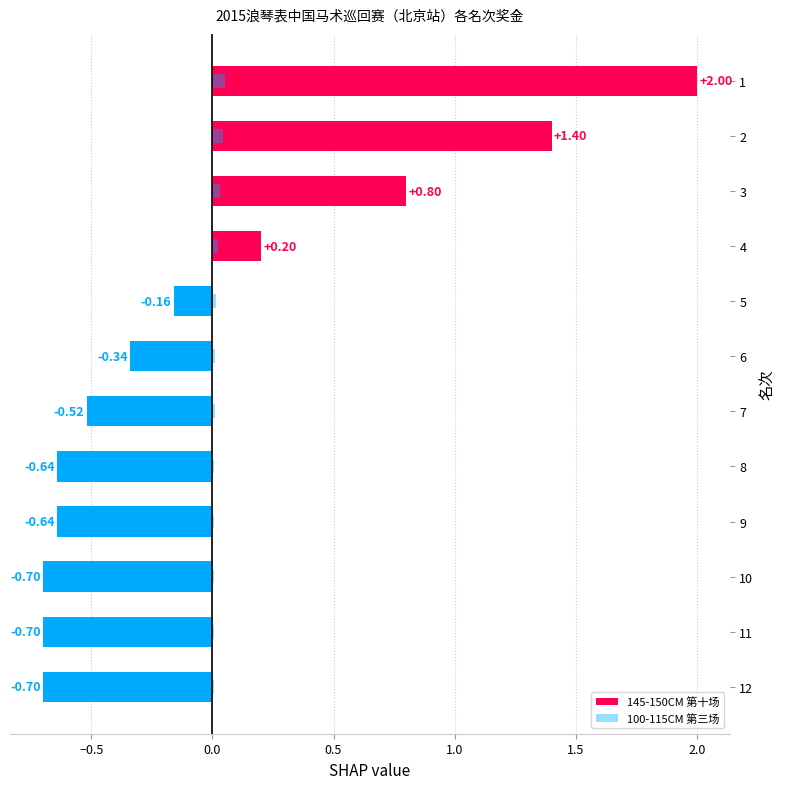

True or false: 100-115CM 第三场 has a value of 0.0 at 7.

True